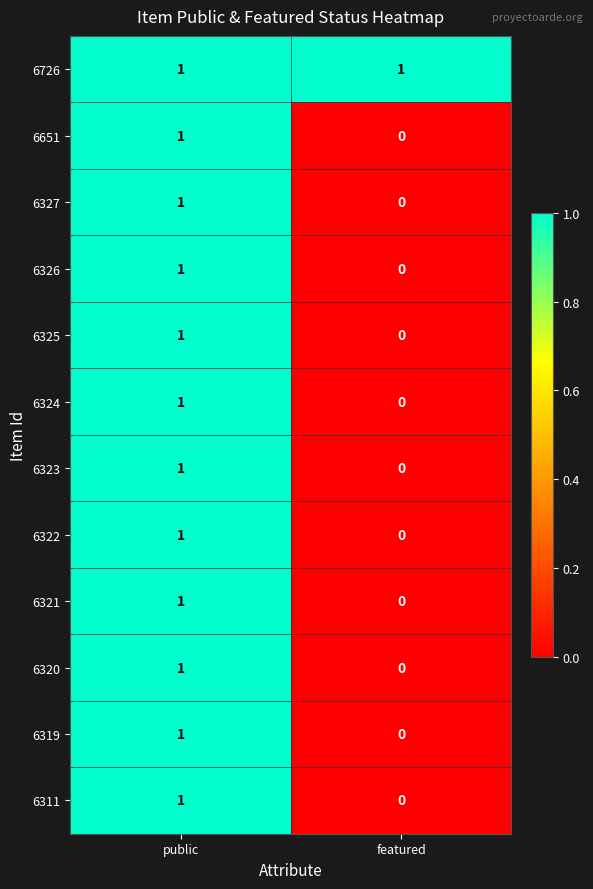

At which category is the sum across all series the highest?

public